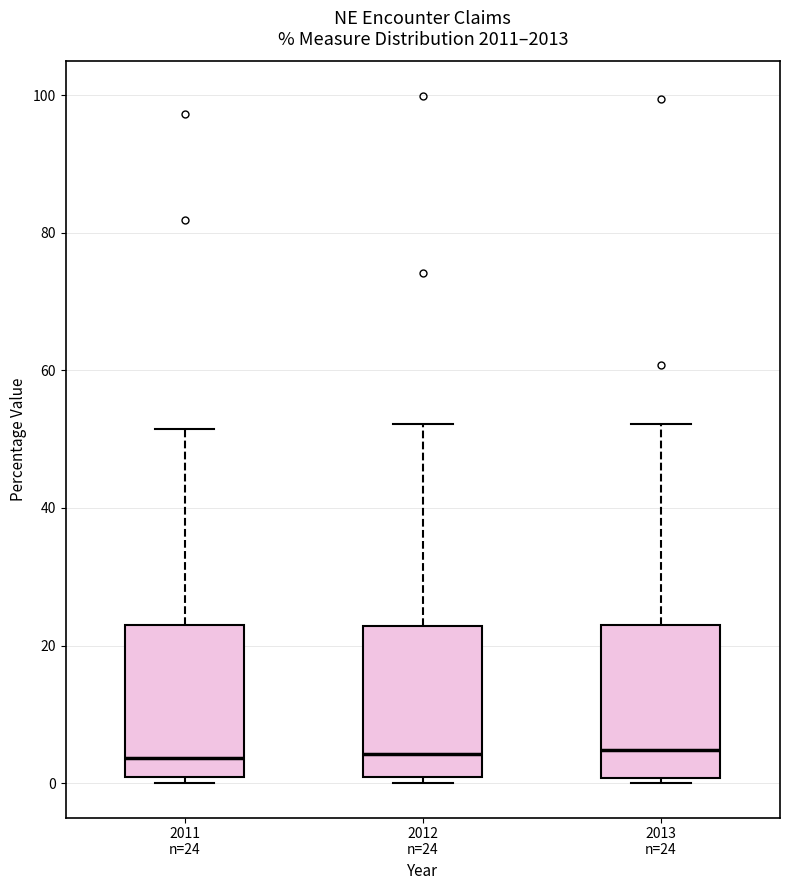

Where does the median line of the box for 2013 n=24 sit on the y-axis? The values are not printed on the chart, so give them approximately, as read against the axis.

4